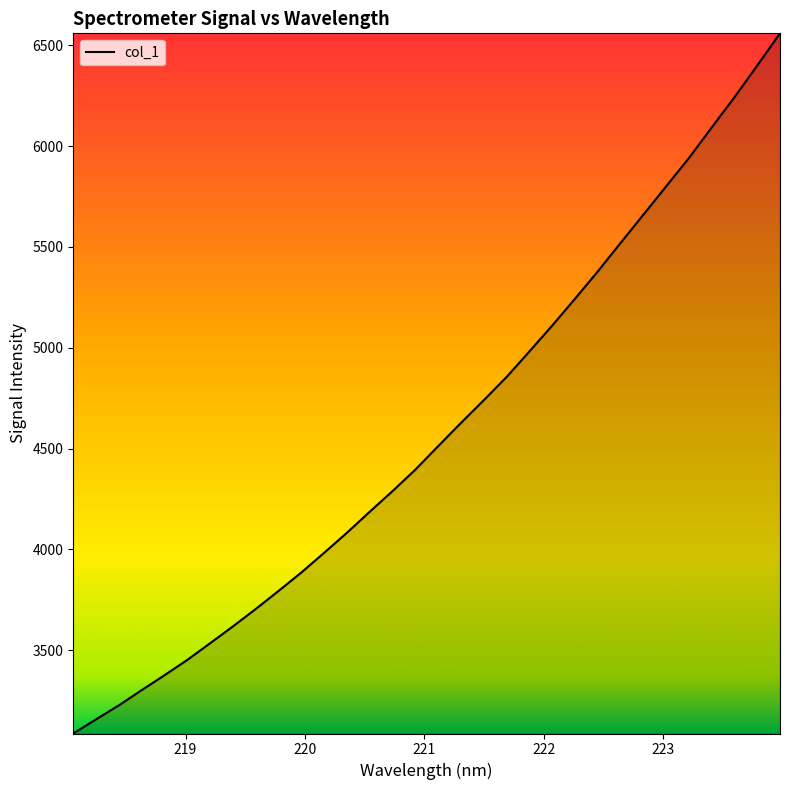

What is the greatest value displayed?

6559.5